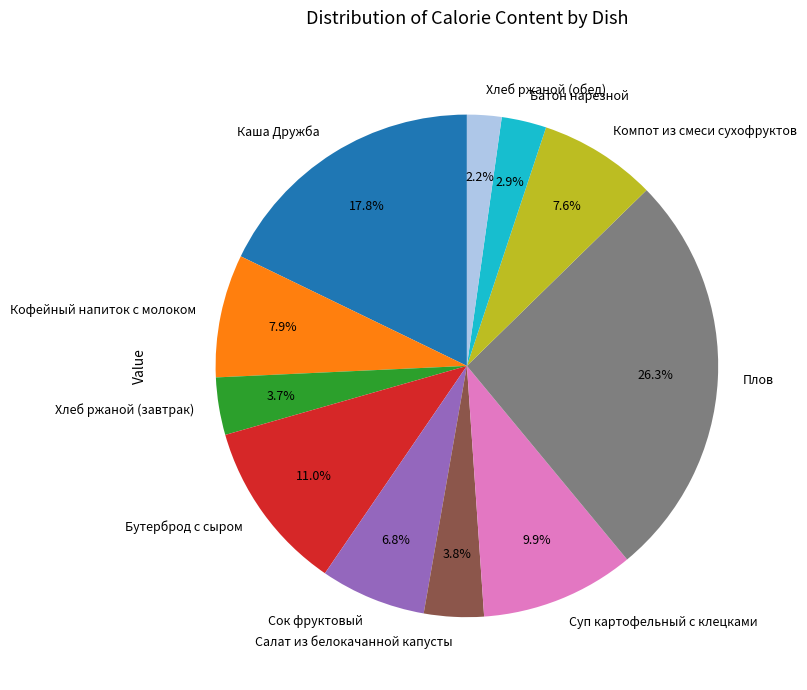

The Компот из смеси сухофруктов slice represents 8% of the pie. True or false?

True